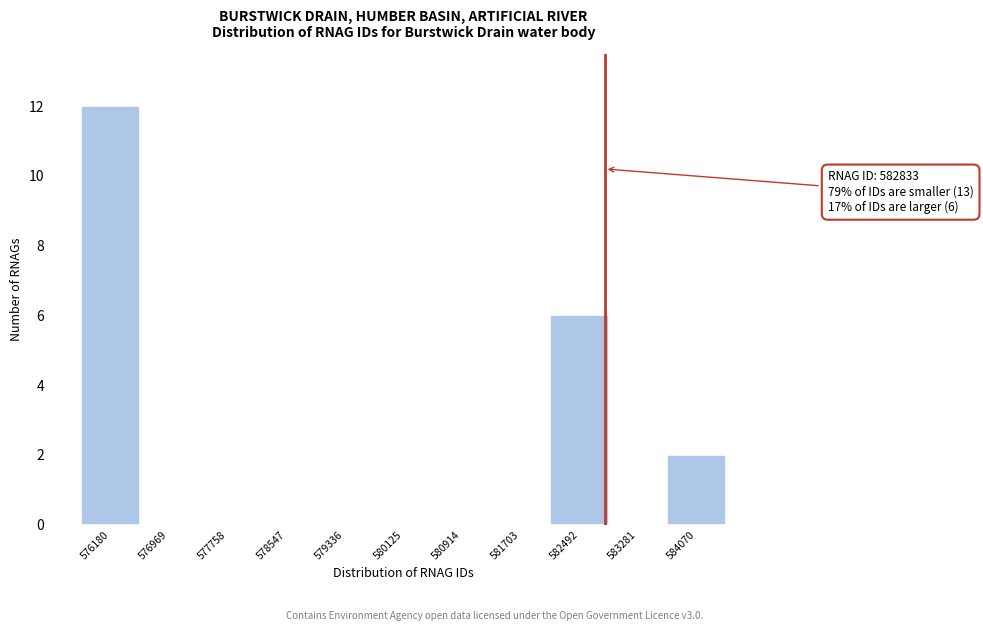

Over which range of the x-axis is the bar tallest?

575800 to 576600